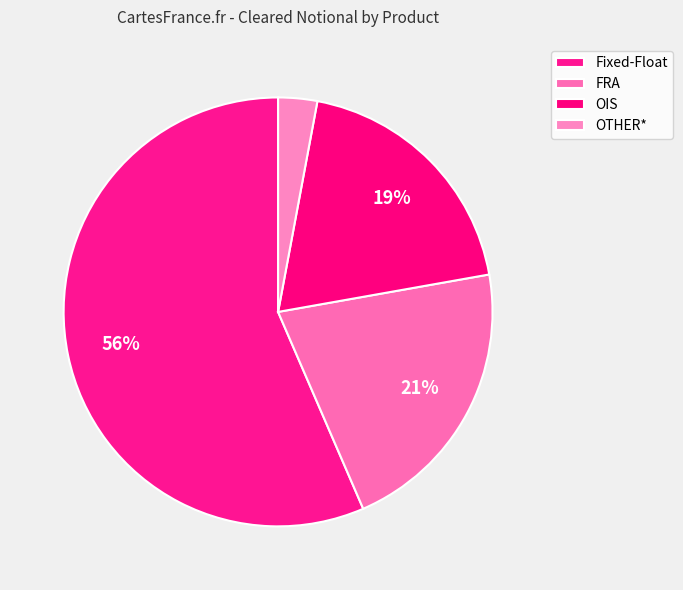

How many segments does this pie chart have?

4